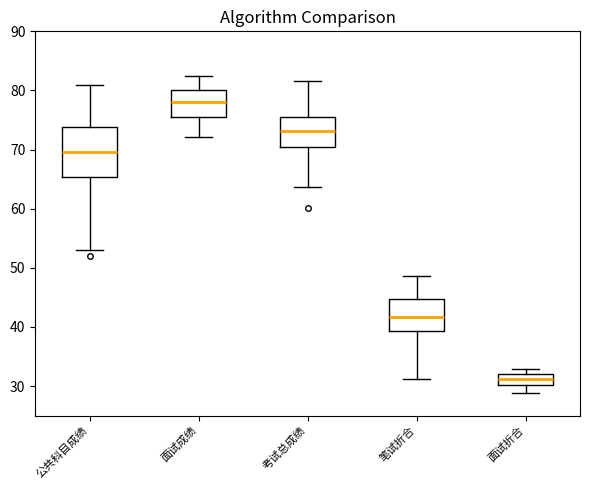

Which box has the highest median line?

面试成绩